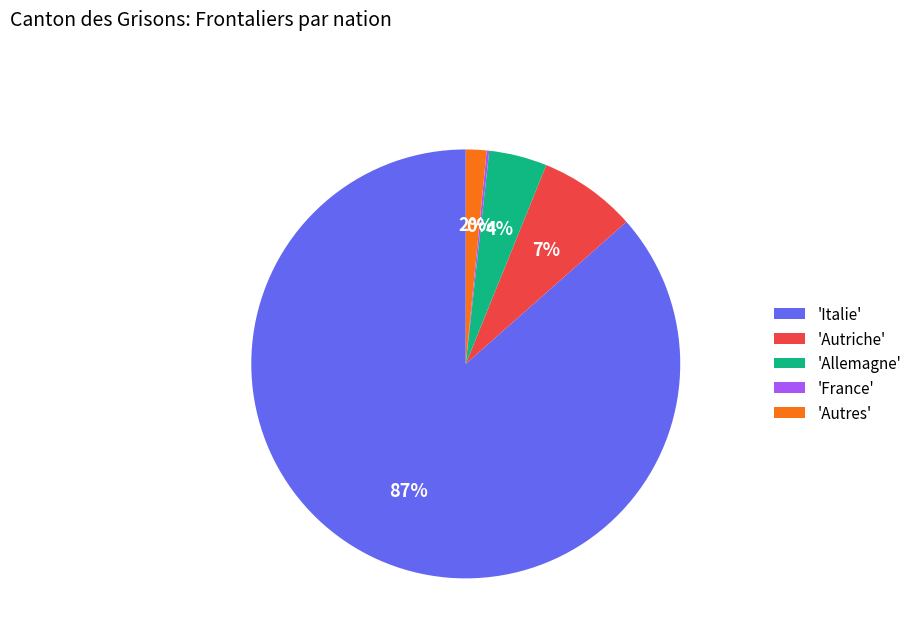

Does 'Italie' account for over 50% of the chart?

Yes